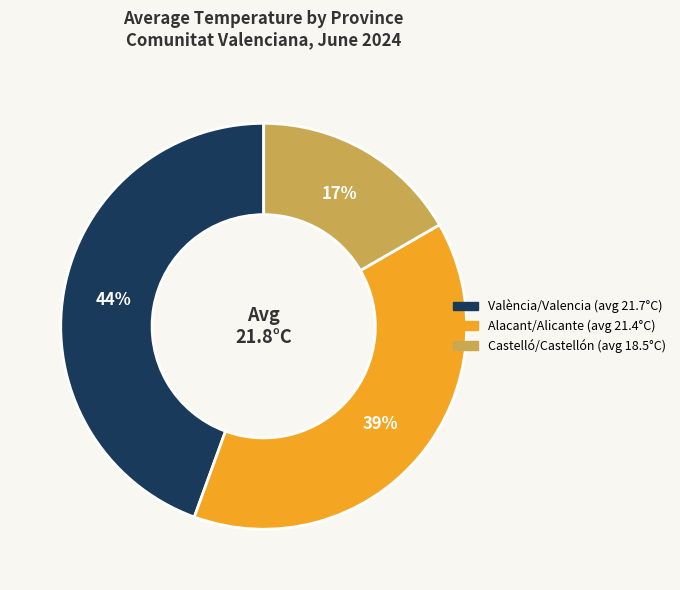

To the nearest percent, what is the average slice percentage?

33%